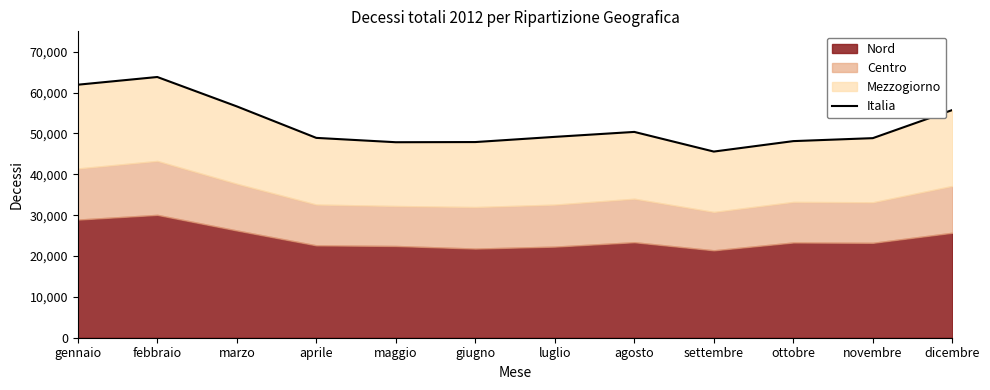

What is the change in value from febbraio to novembre?

-14968